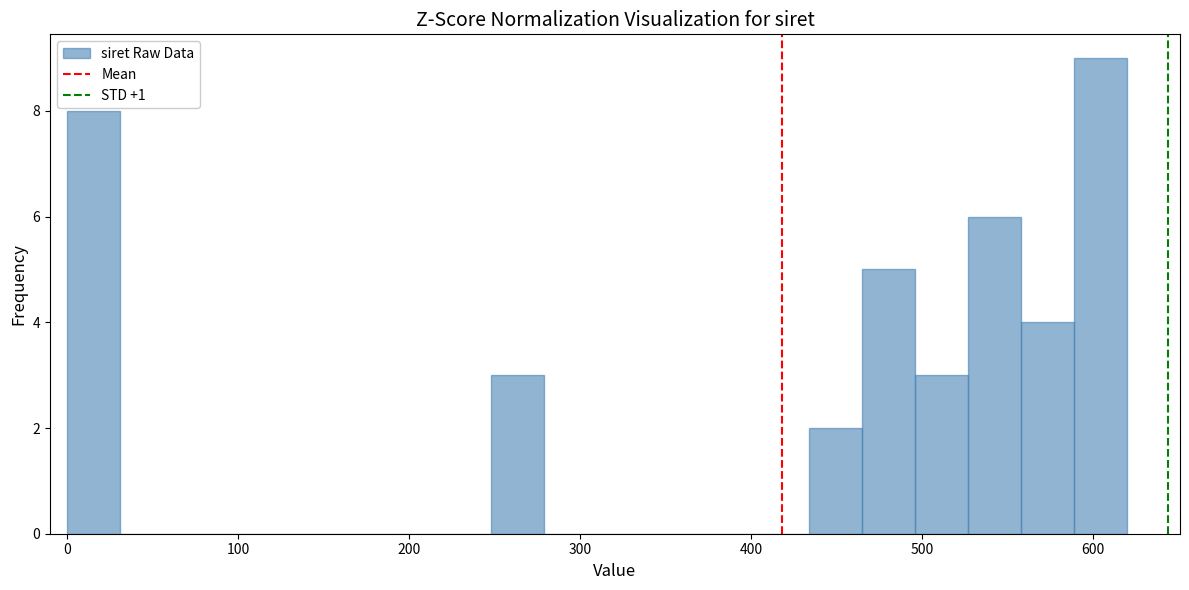

Around what value on the x-axis is the tallest bar? Give the approximate position of its centre, as read against the axis.

600